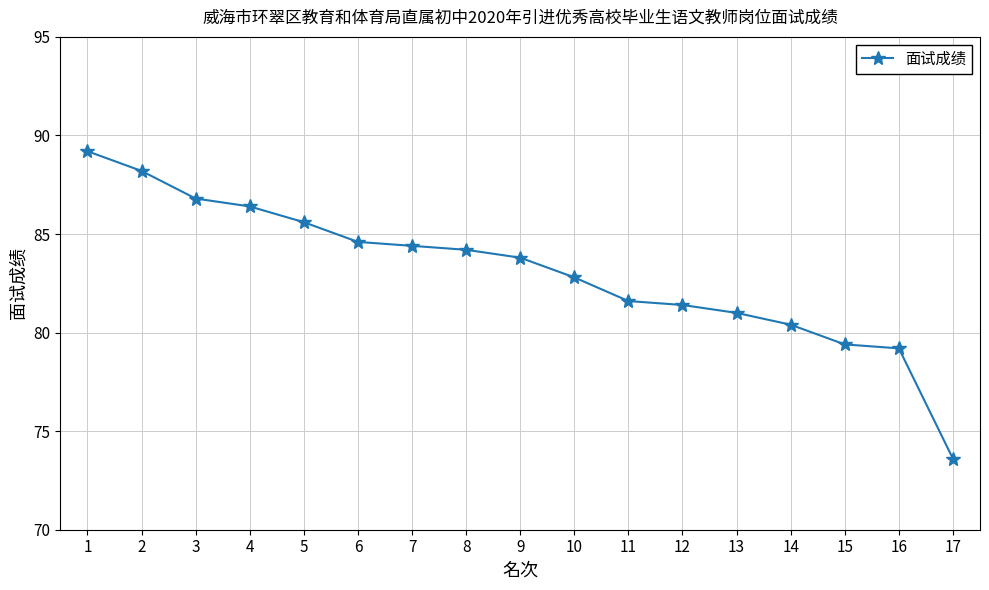

Reading left to right, what are all the values shown in this chart?

89.2	88.2	86.8	86.4	85.6	84.6	84.4	84.2	83.8	82.8	81.6	81.4	81.0	80.4	79.4	79.2	73.6